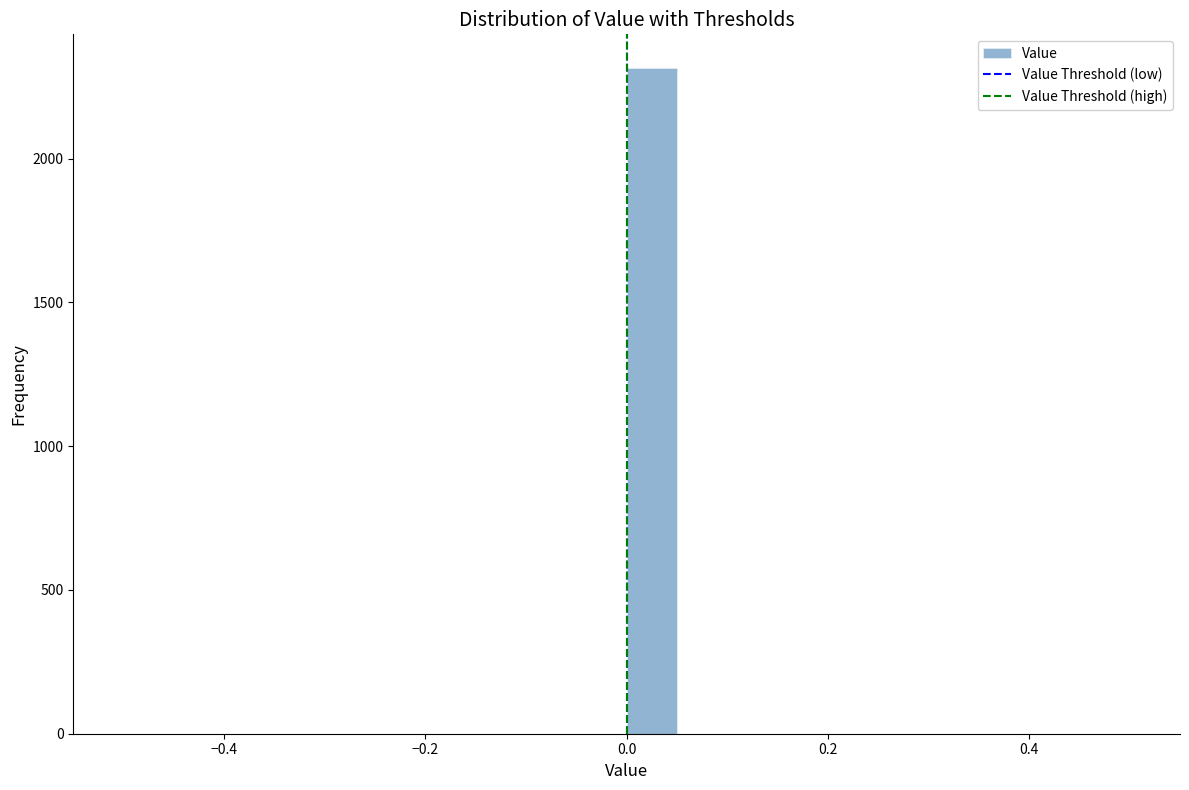

Read against the x-axis, roughly where is the centre of the tallest bar?

0.02